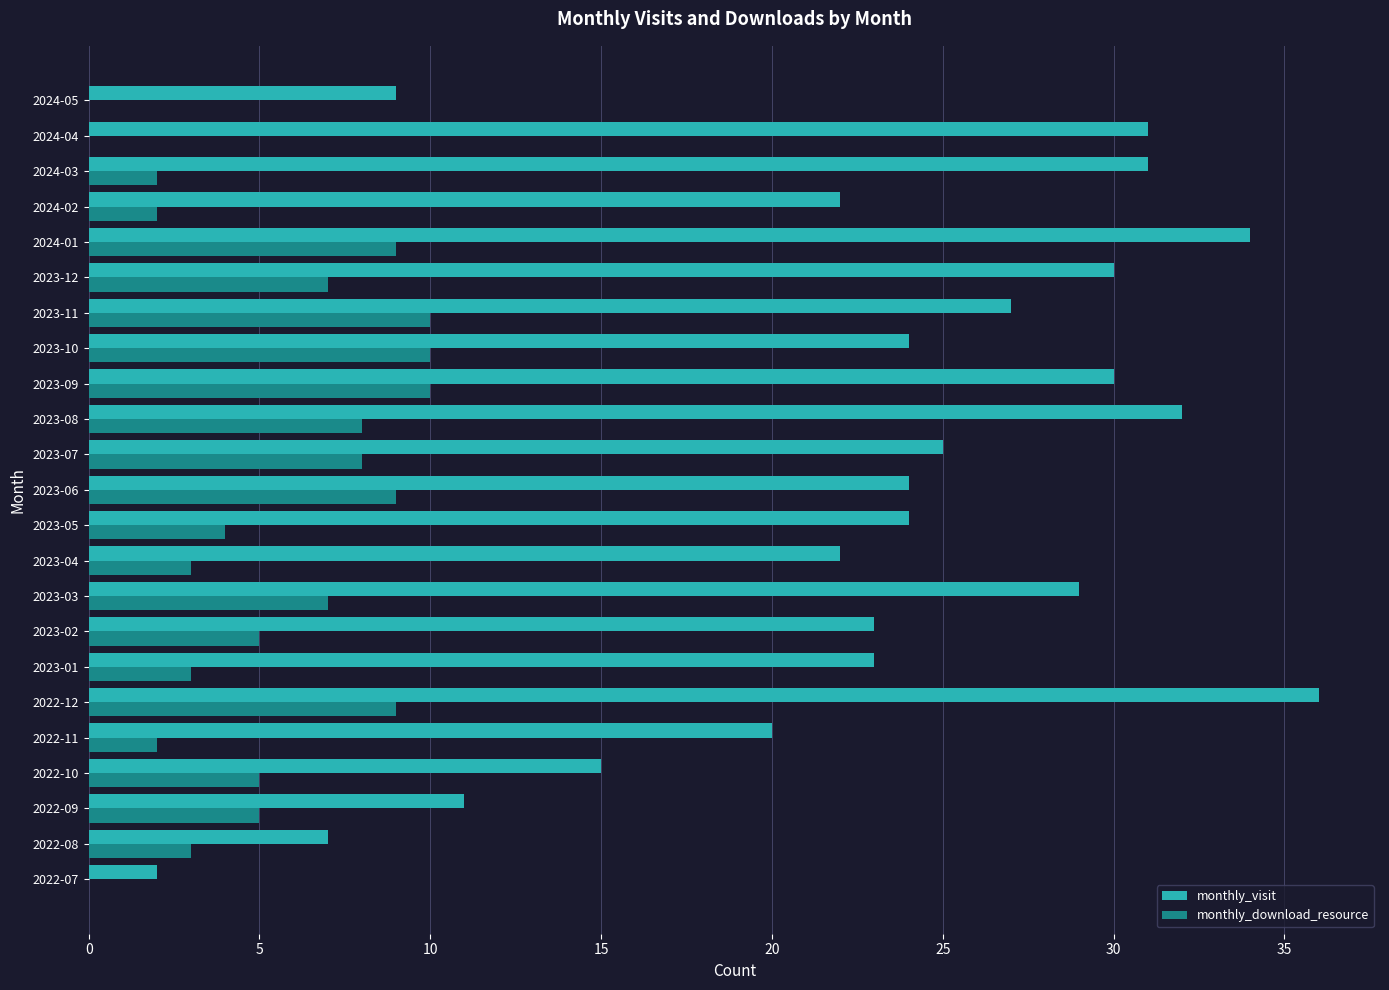

Which label corresponds to the largest value in the chart?

2022-12